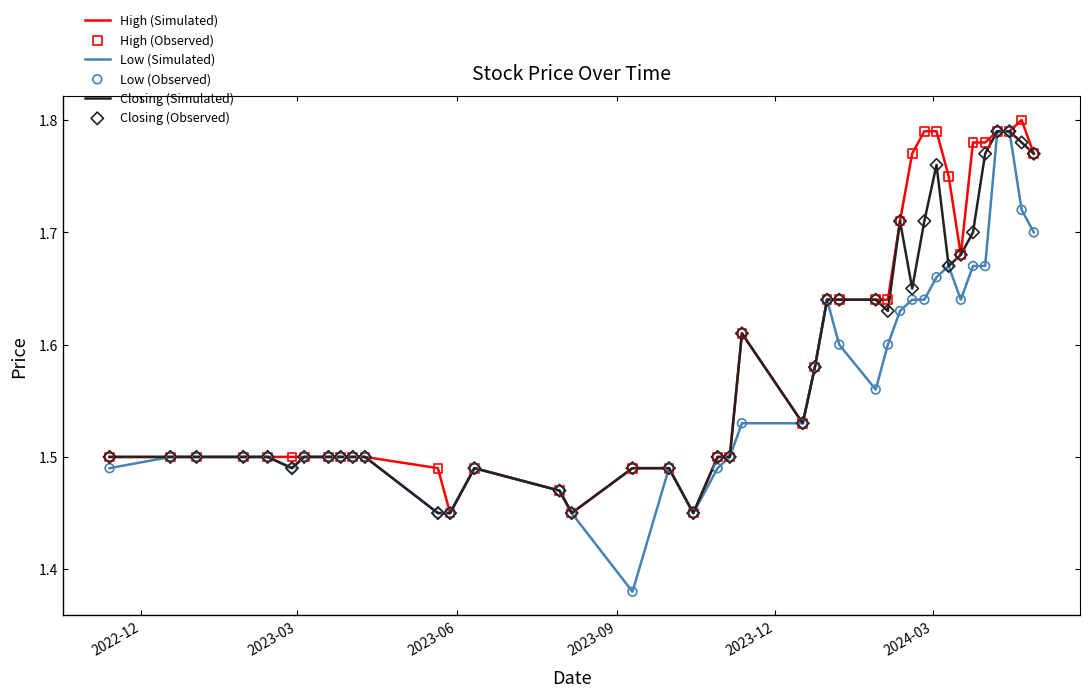

Which series has the largest range (max minus min)?

Low (Simulated)